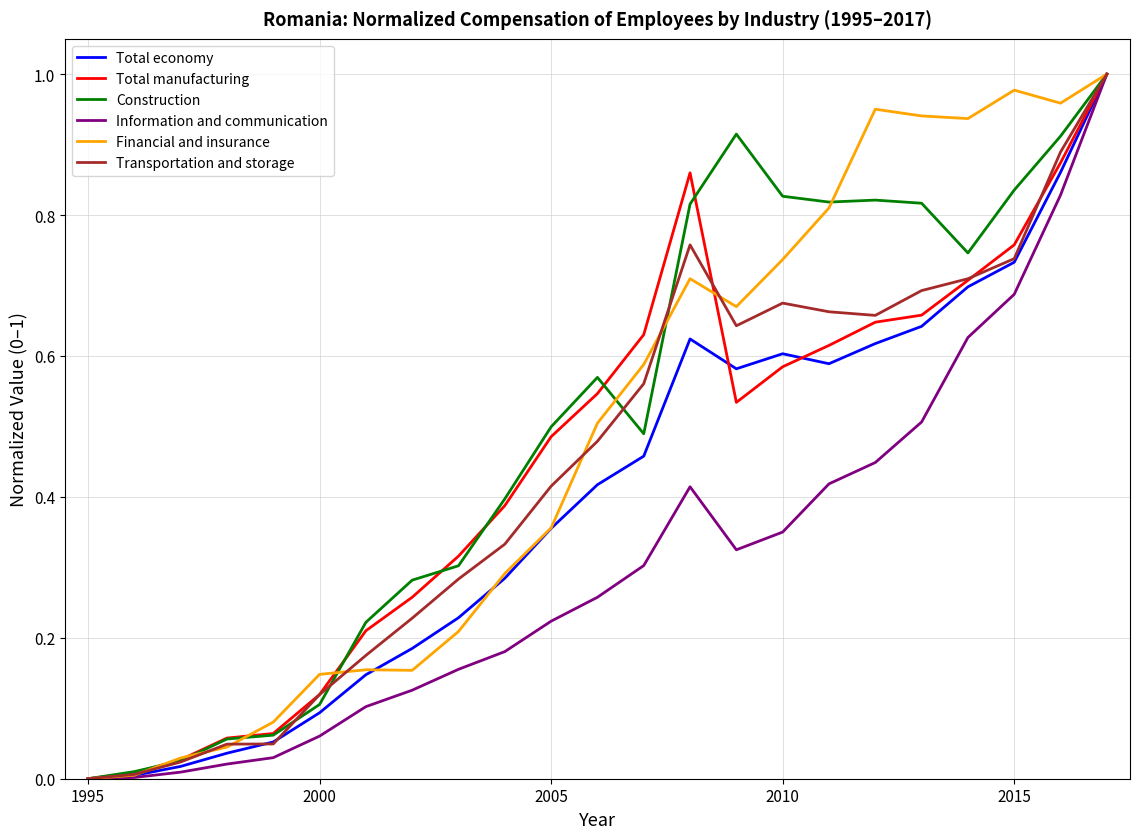

Reading left to right, what are all the values shown in this chart?

Total economy: 0.0	0.0	0.0	0.0	0.1	0.1	0.1	0.2	0.2	0.3	0.4	0.4	0.5	0.6	0.6	0.6	0.6	0.6	0.6	0.7	0.7	0.9	1.0
Total manufacturing: 0.0	0.0	0.0	0.1	0.1	0.1	0.2	0.3	0.3	0.4	0.5	0.5	0.6	0.9	0.5	0.6	0.6	0.6	0.7	0.7	0.8	0.9	1.0
Construction: 0.0	0.0	0.0	0.1	0.1	0.1	0.2	0.3	0.3	0.4	0.5	0.6	0.5	0.8	0.9	0.8	0.8	0.8	0.8	0.7	0.8	0.9	1.0
Information and communication: 0.0	0.0	0.0	0.0	0.0	0.1	0.1	0.1	0.2	0.2	0.2	0.3	0.3	0.4	0.3	0.4	0.4	0.4	0.5	0.6	0.7	0.8	1.0
Financial and insurance: 0.0	0.0	0.0	0.0	0.1	0.1	0.2	0.2	0.2	0.3	0.4	0.5	0.6	0.7	0.7	0.7	0.8	1.0	0.9	0.9	1.0	1.0	1.0
Transportation and storage: 0.0	0.0	0.0	0.0	0.0	0.1	0.2	0.2	0.3	0.3	0.4	0.5	0.6	0.8	0.6	0.7	0.7	0.7	0.7	0.7	0.7	0.9	1.0